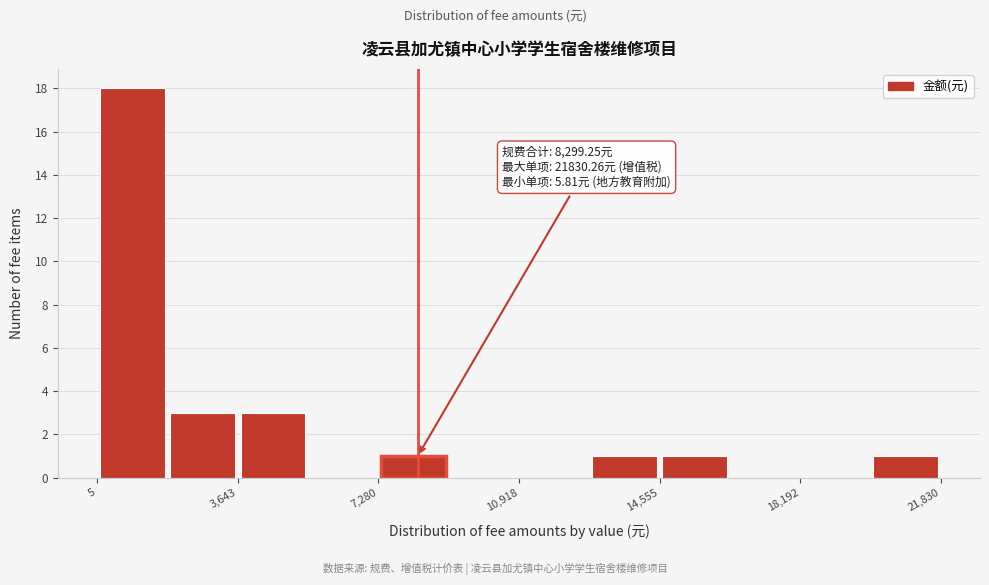

Around what value on the x-axis is the tallest bar? Give the approximate position of its centre, as read against the axis.

1000